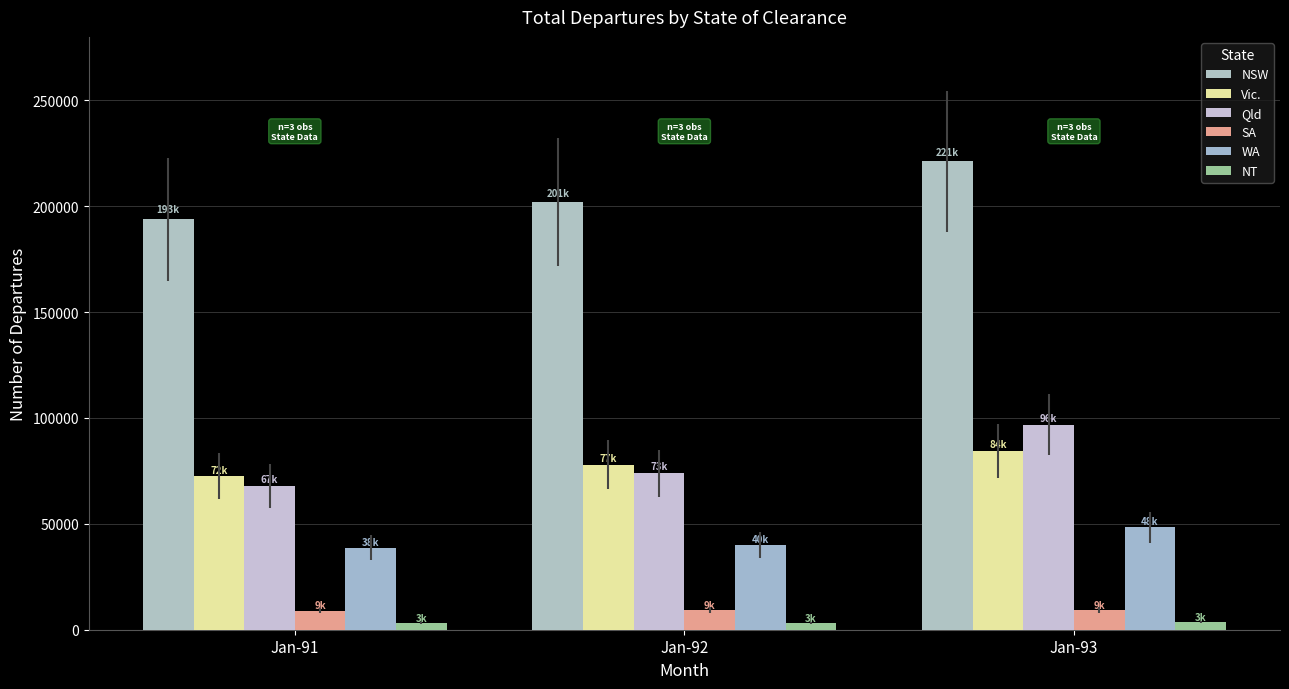

What is the minimum value shown in the chart?

3030